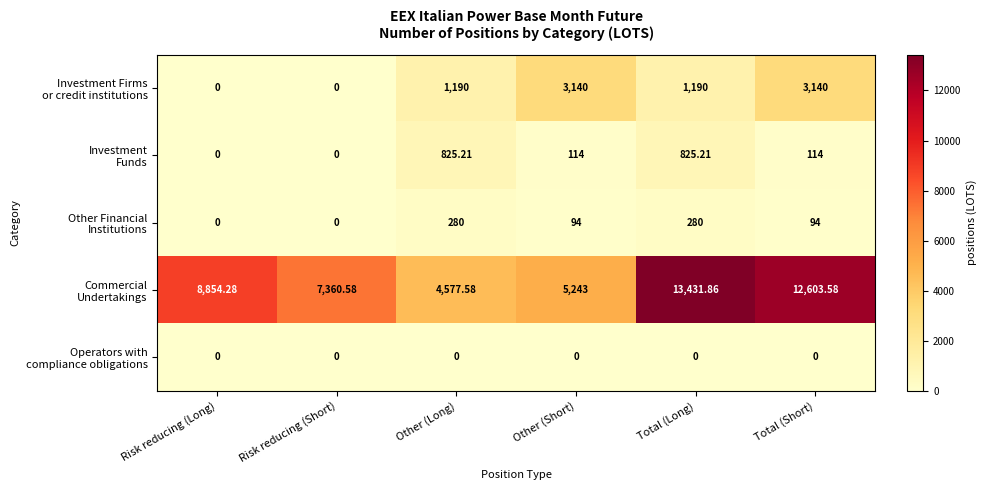

Which label corresponds to the largest value in the chart?

Total (Long)